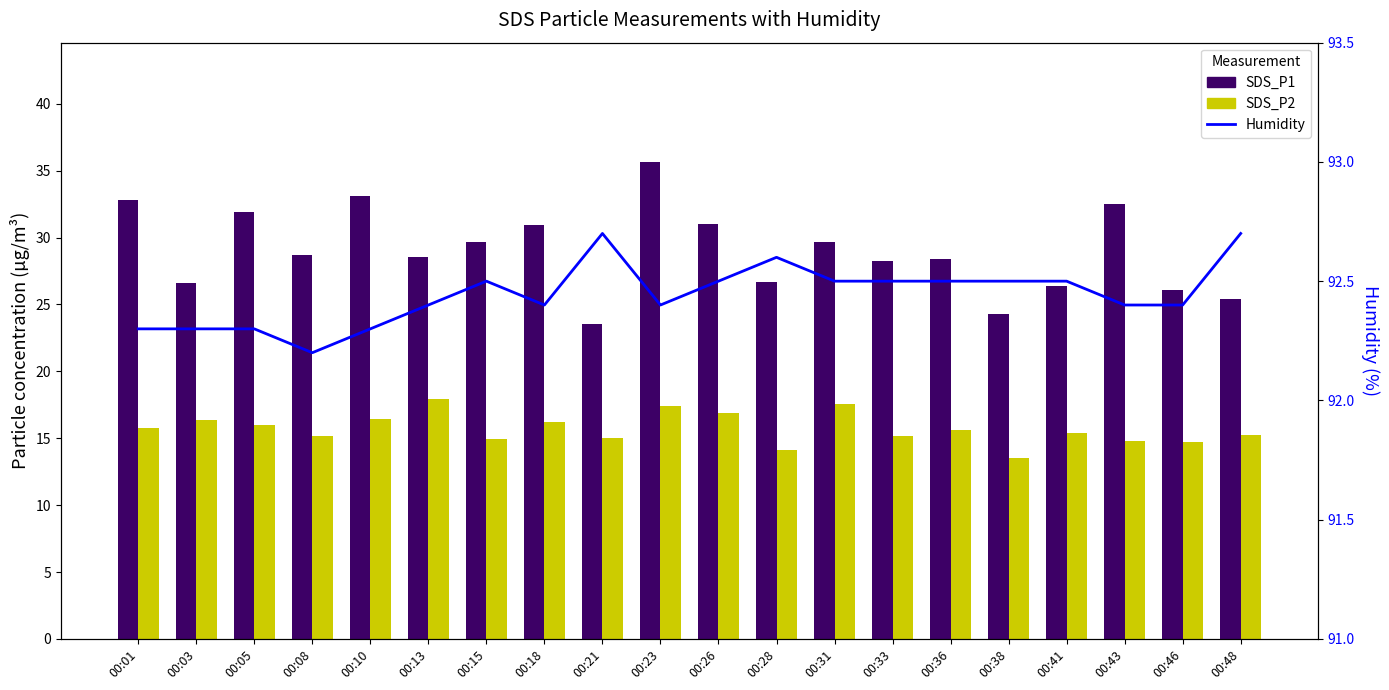

At which label is Humidity (%) closest to 92?

00:08